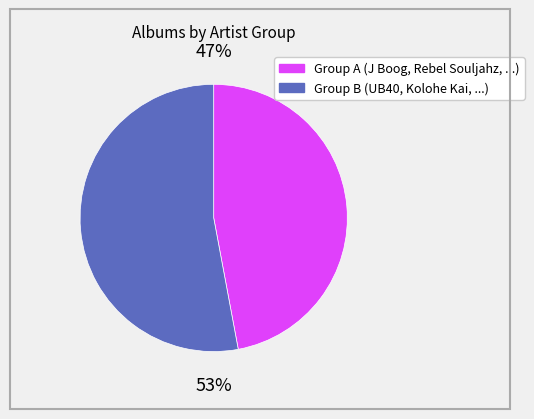

Is there a majority slice in this chart?

Yes